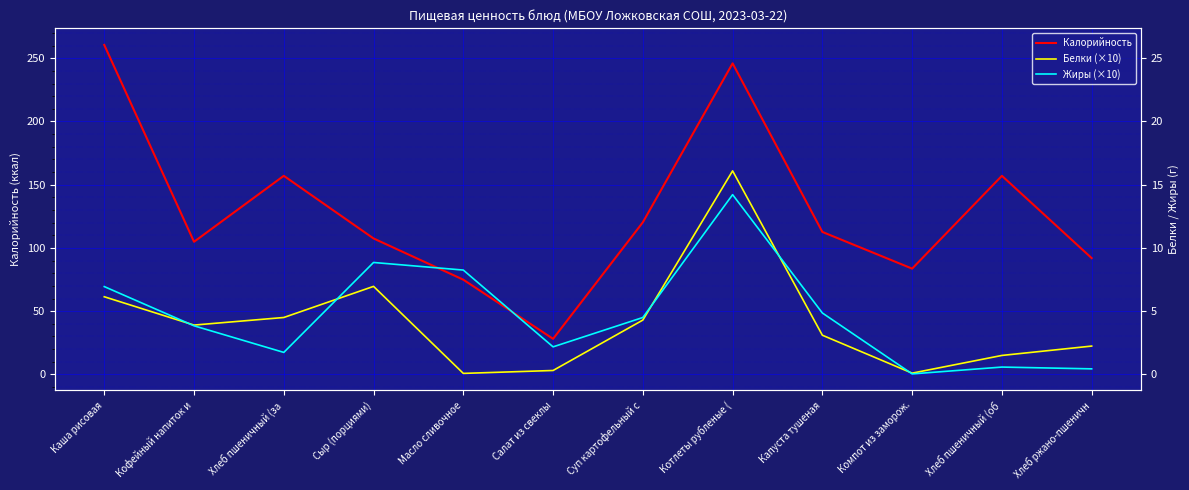

What is the label of the 5th point from the left?

Масло сливочное